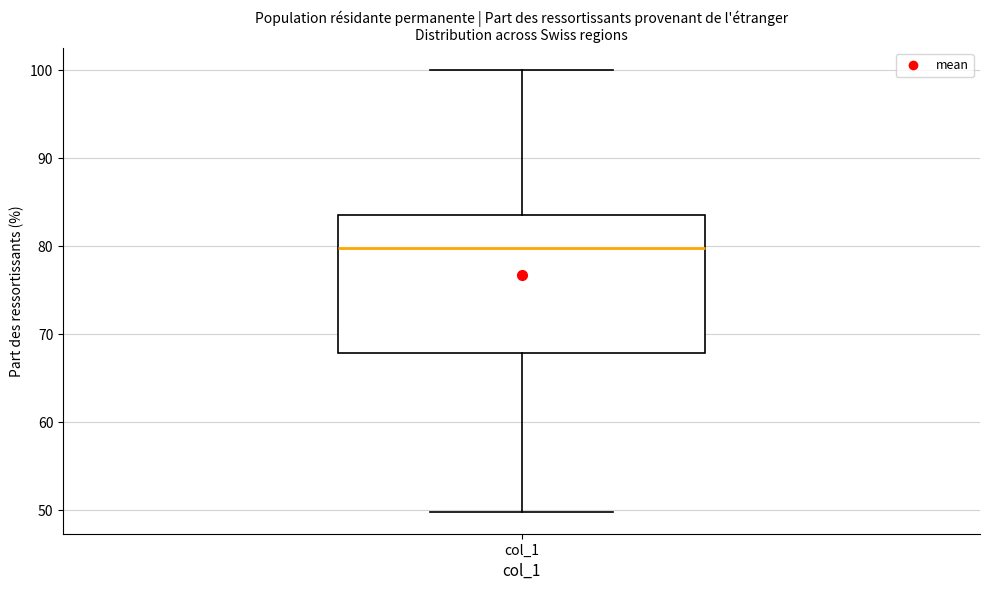

Where does the lower whisker of the box for col_1 end on the y-axis? The values are not printed on the chart, so give them approximately, as read against the axis.

50